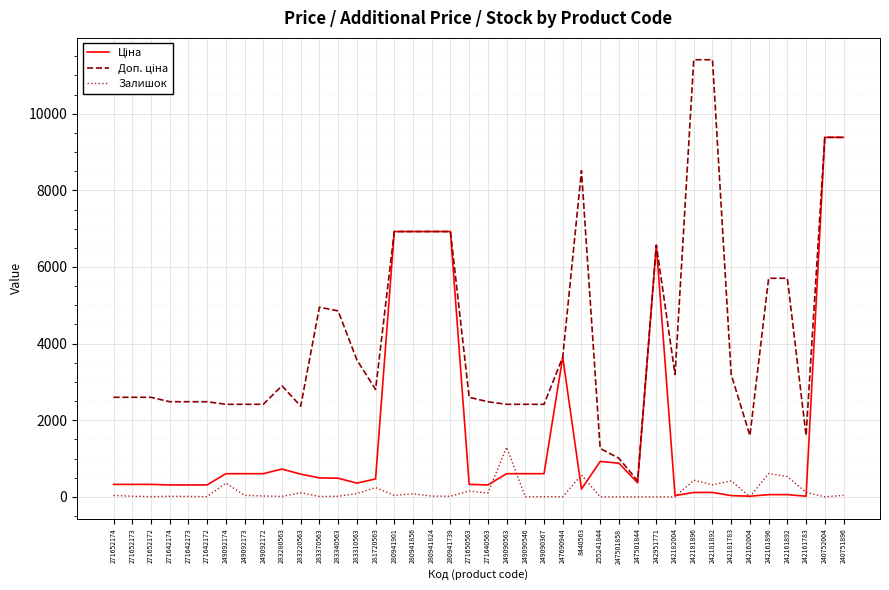

Count the number of categories in the chart.

40